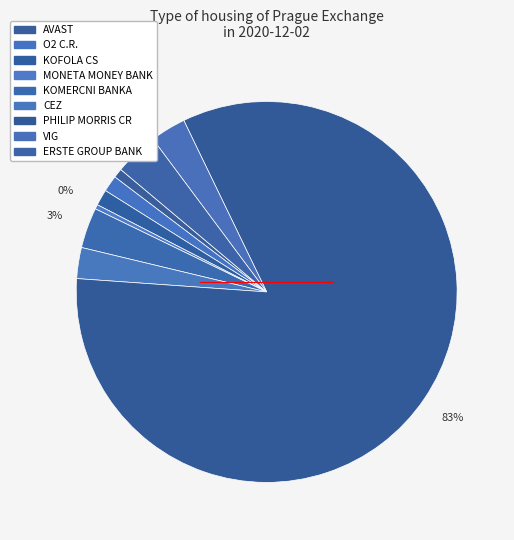

What is the ratio of the value at VIG to the value at ERSTE GROUP BANK?

0.8